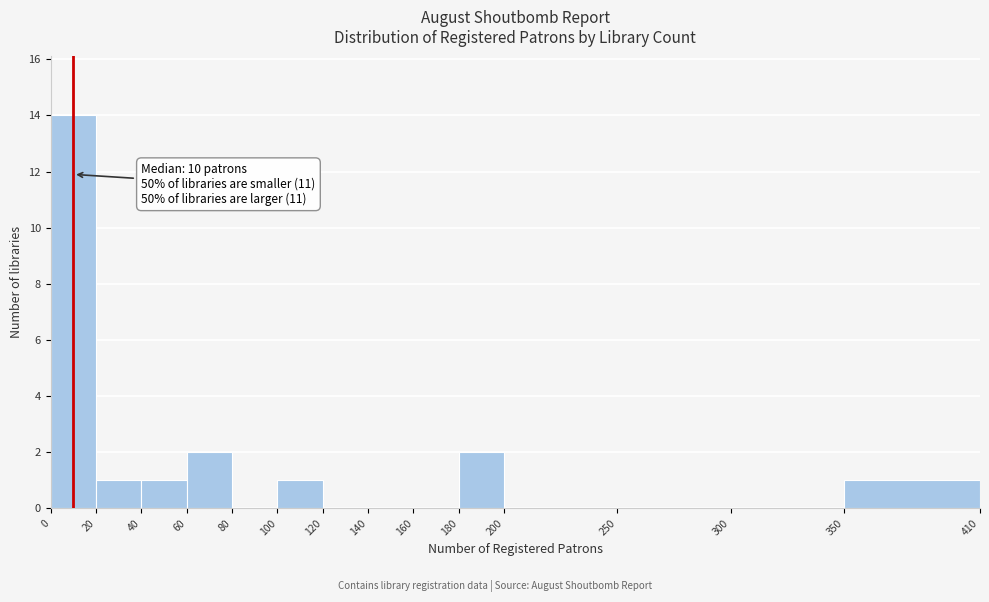

Which range on the x-axis has the tallest bar?

0 to 20